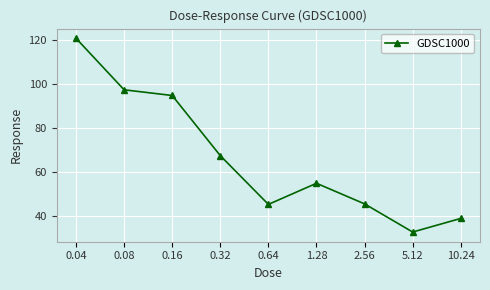

The chart shows a value of 55.0 at 1.28. True or false?

True